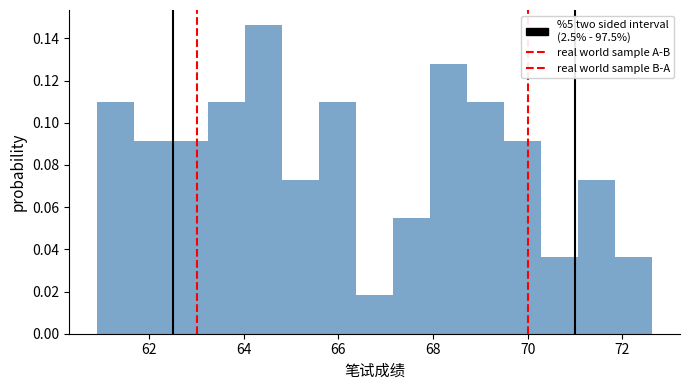

Read against the x-axis, roughly where is the centre of the tallest bar?

64.4